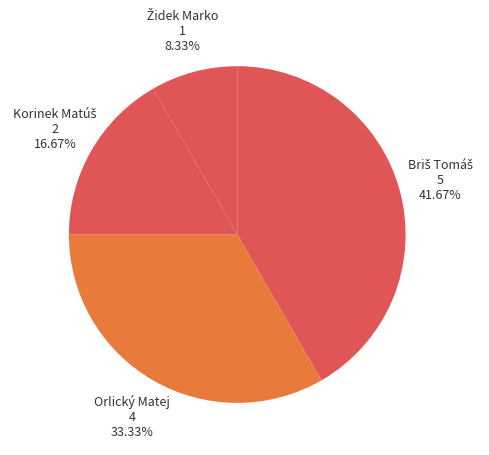

Does any single category account for the majority?

No